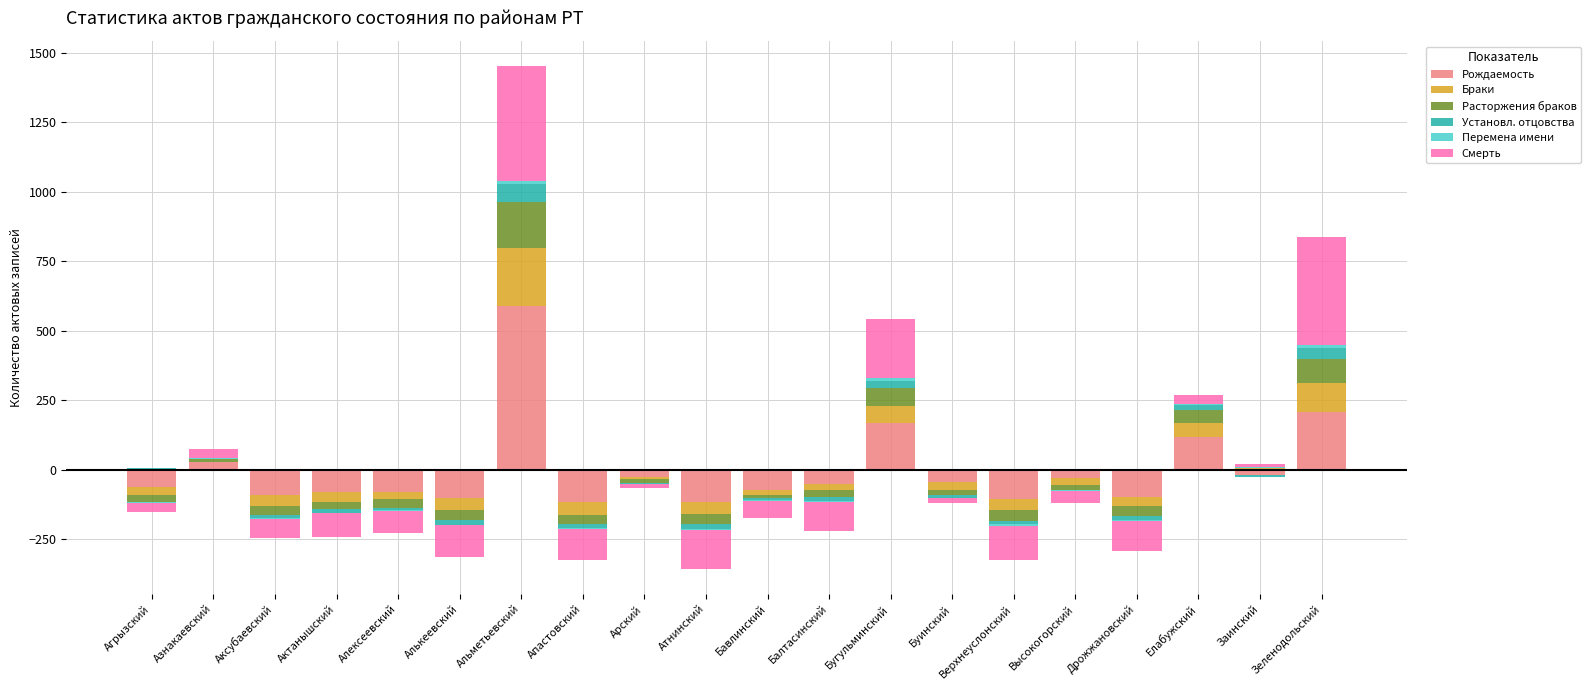

What is the maximum value for Перемена имени?

12.1